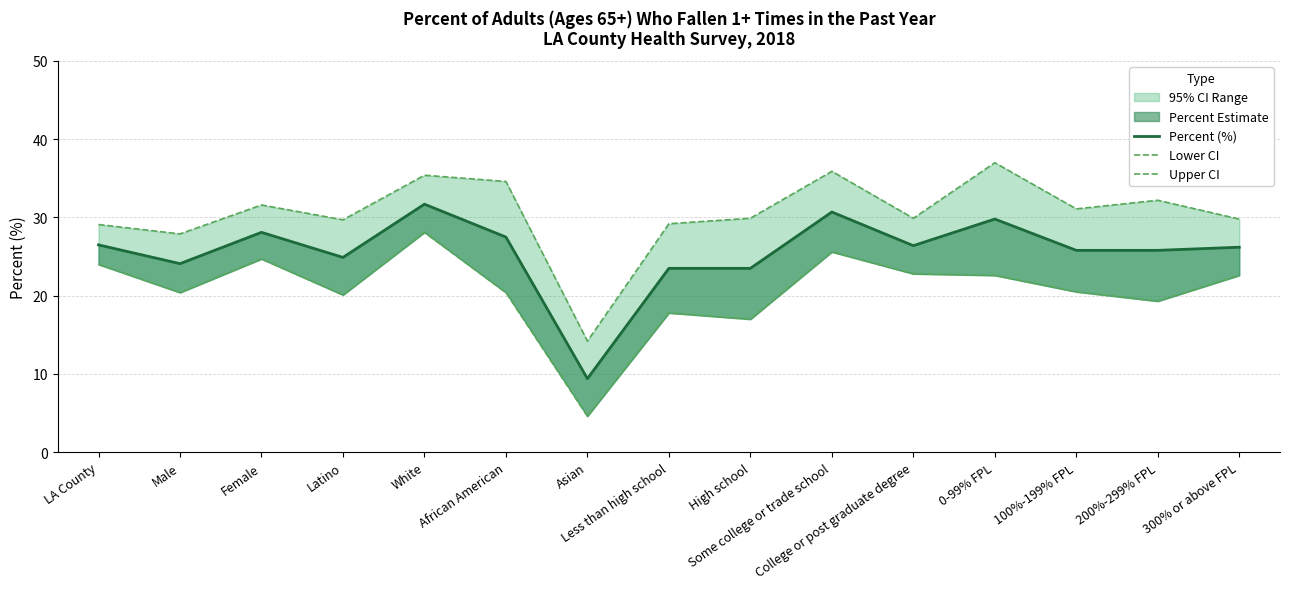

How many lines are shown in the chart?

3